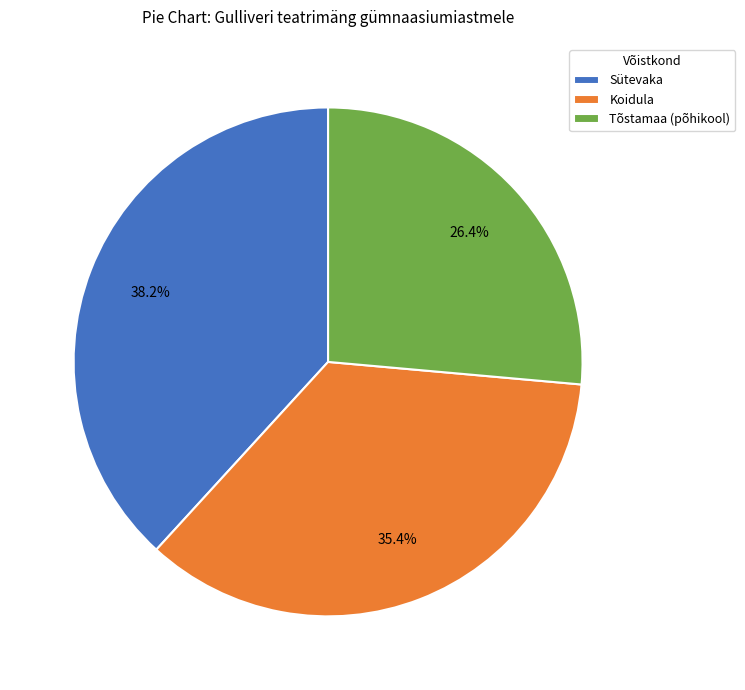

Does any single category account for the majority?

No